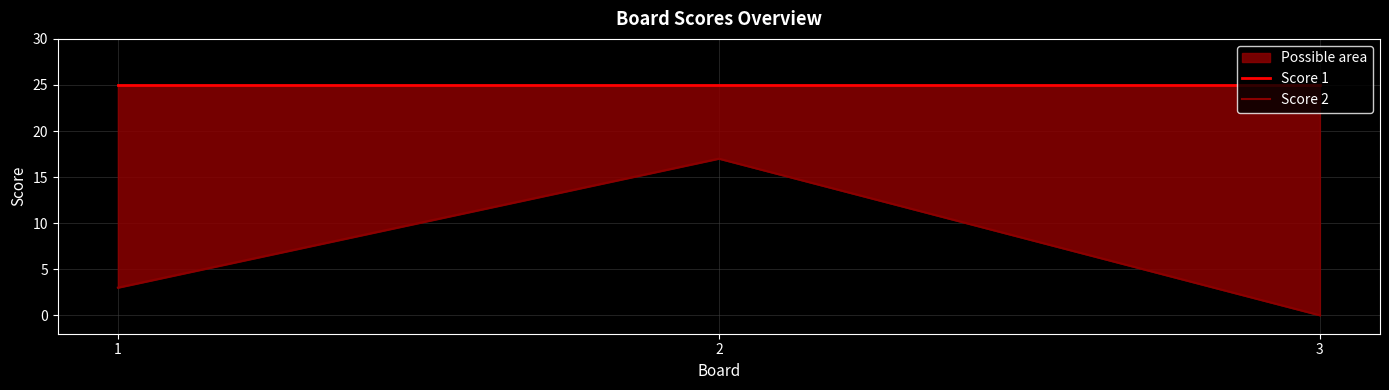

The Score 2 series shows 0 at 3. True or false?

True